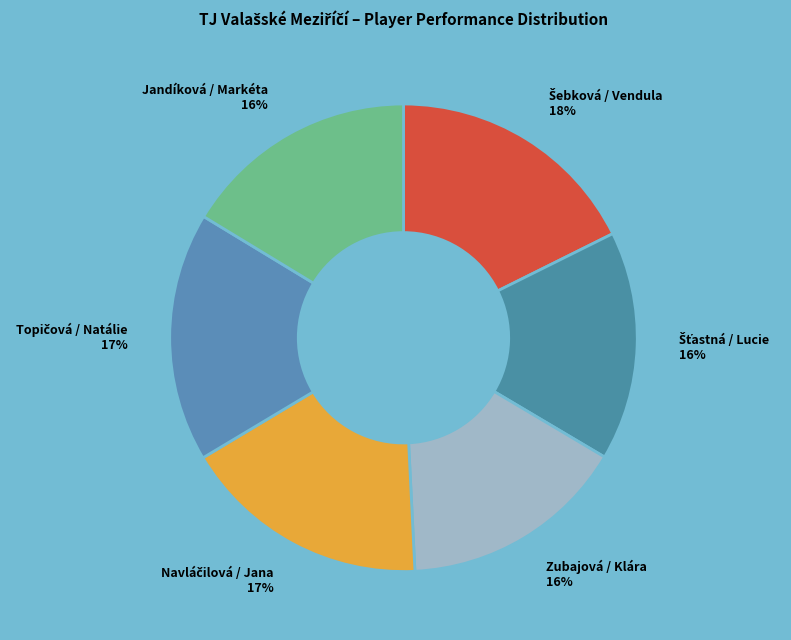

Is it true that Zubajová / Klára is 26% of the pie?

False